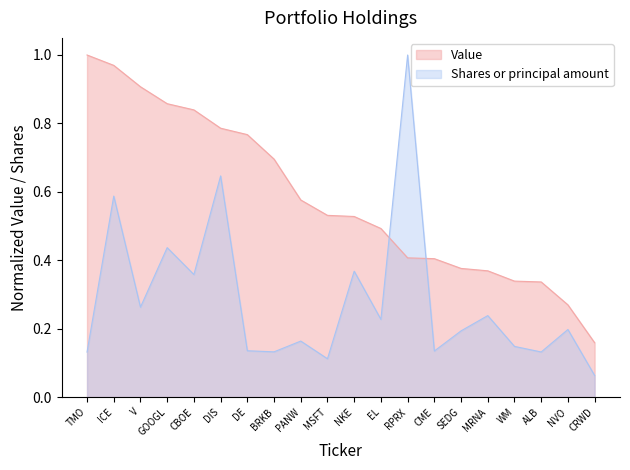

The value of Value at PANW is 1.0. True or false?

False